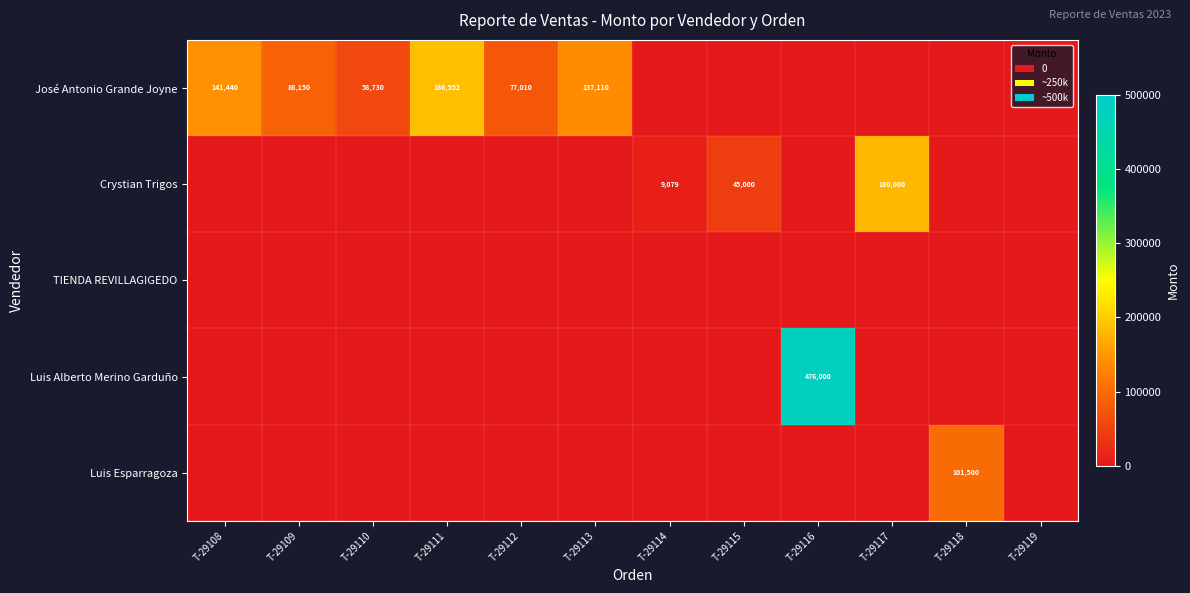

Which category has the highest value in the Luis Alberto Merino Garduño series?

T-29116